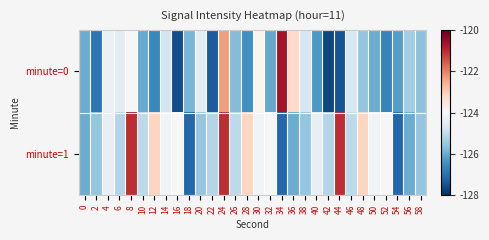

Rank the series by their maximum value, from highest to lowest.

minute=0, minute=1